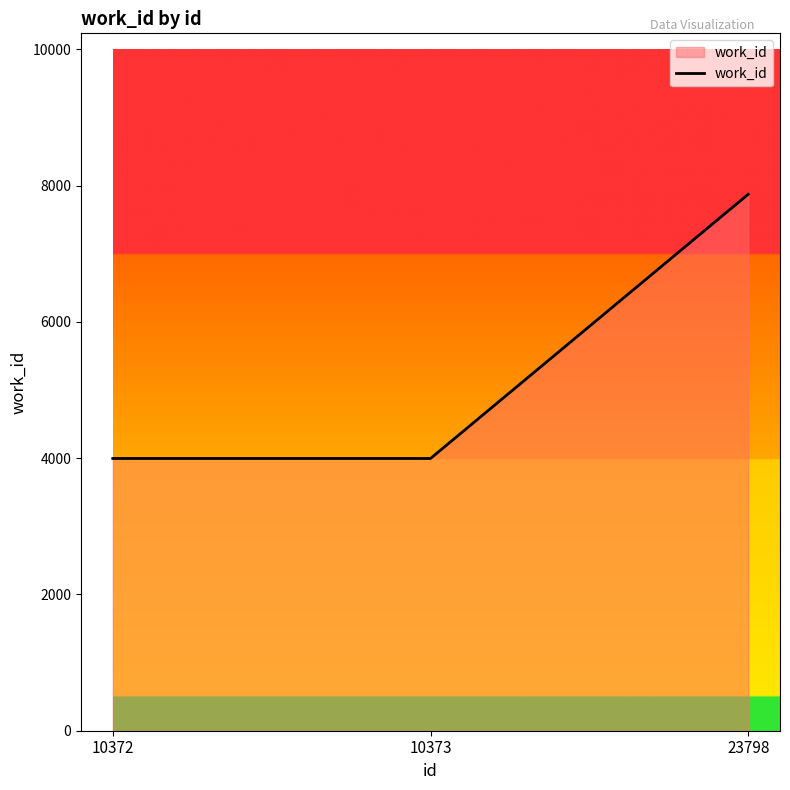

How many values are between 3995 and 7872?

3